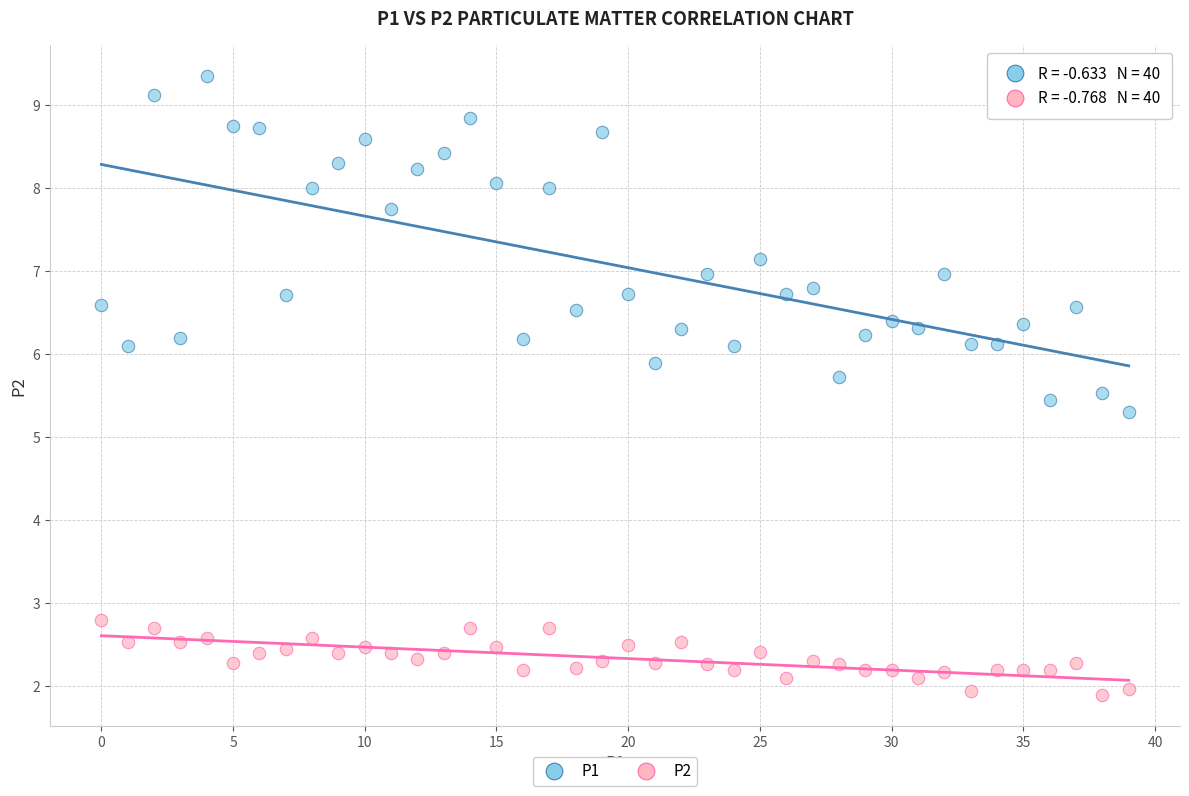

Which series reaches the minimum Y coordinate?

P2